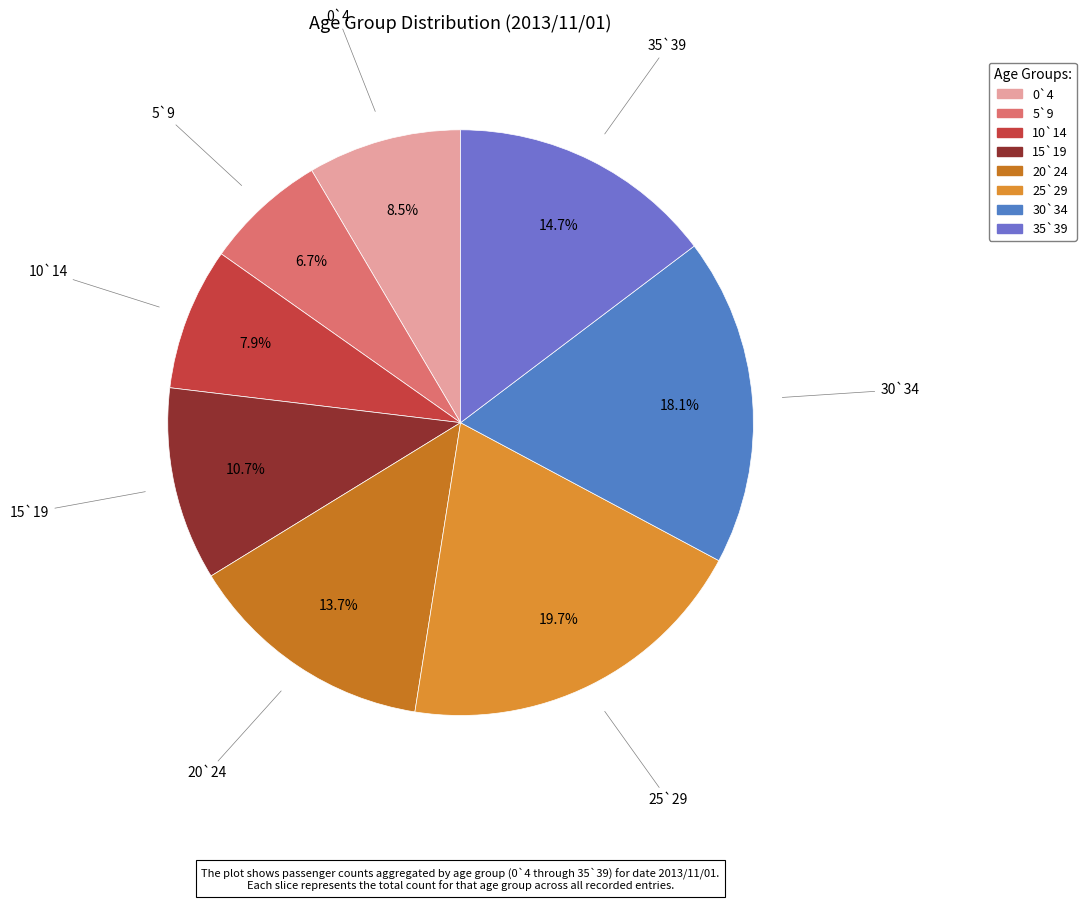

Does any single category account for the majority?

No